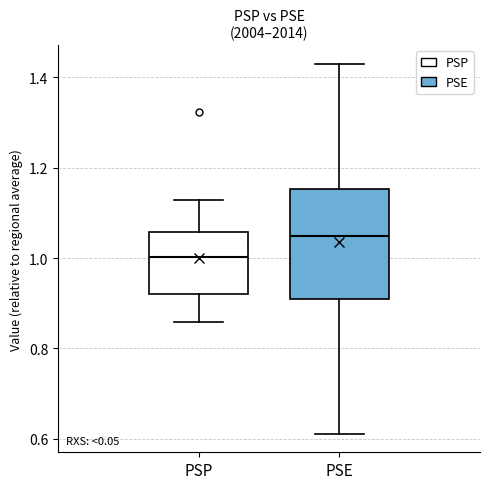

Where is the upper edge of the box for PSP on the y-axis? The values are not printed on the chart, so give them approximately, as read against the axis.

1.06